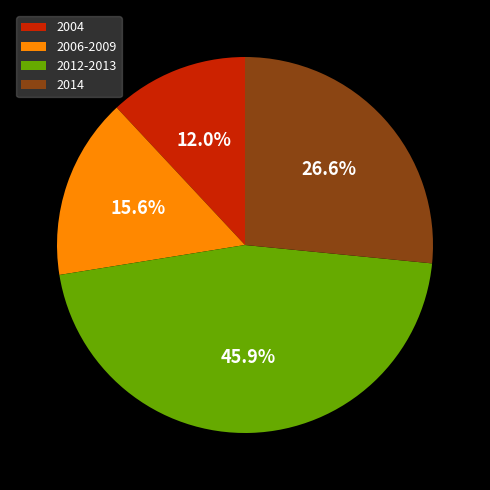

To the nearest percent, what is the difference between the largest and smallest slice percentages?

34%